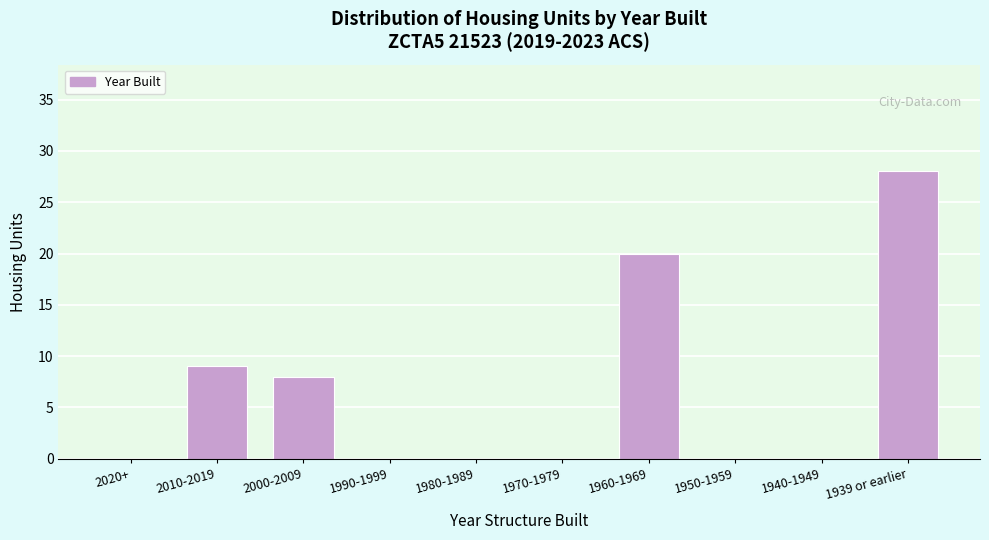

Reading left to right, transcribe all the data shown in this chart.

2020+=0	2010-2019=9	2000-2009=8	1990-1999=0	1980-1989=0	1970-1979=0	1960-1969=20	1950-1959=0	1940-1949=0	1939 or earlier=28